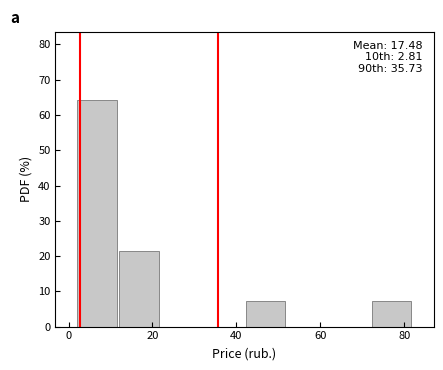

Over which range of the x-axis is the bar tallest?

2 to 12